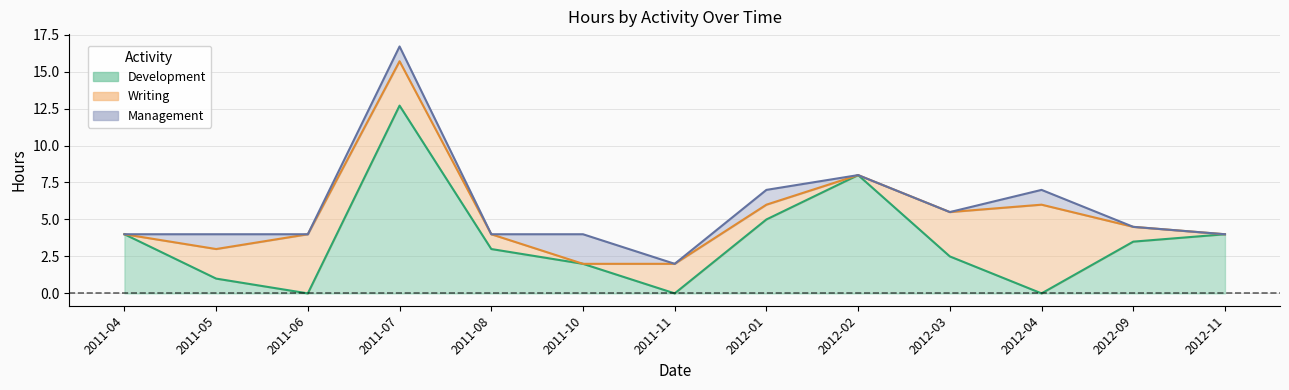

What is the spread (max minus min) of values at 2011-06?

4.0